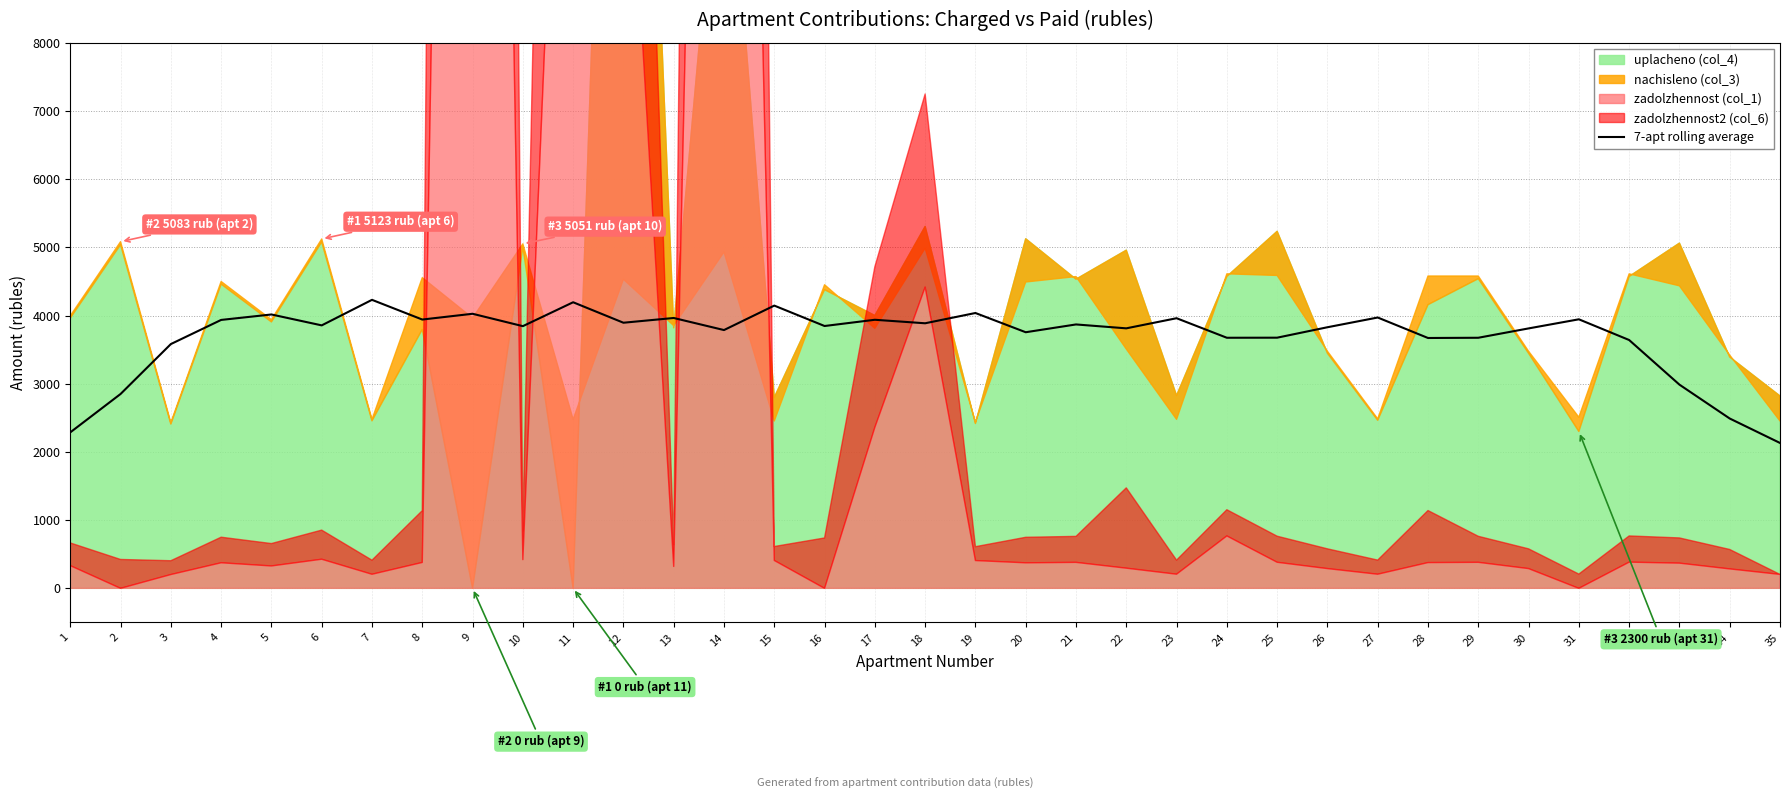

How many data points are less than 3846?

17